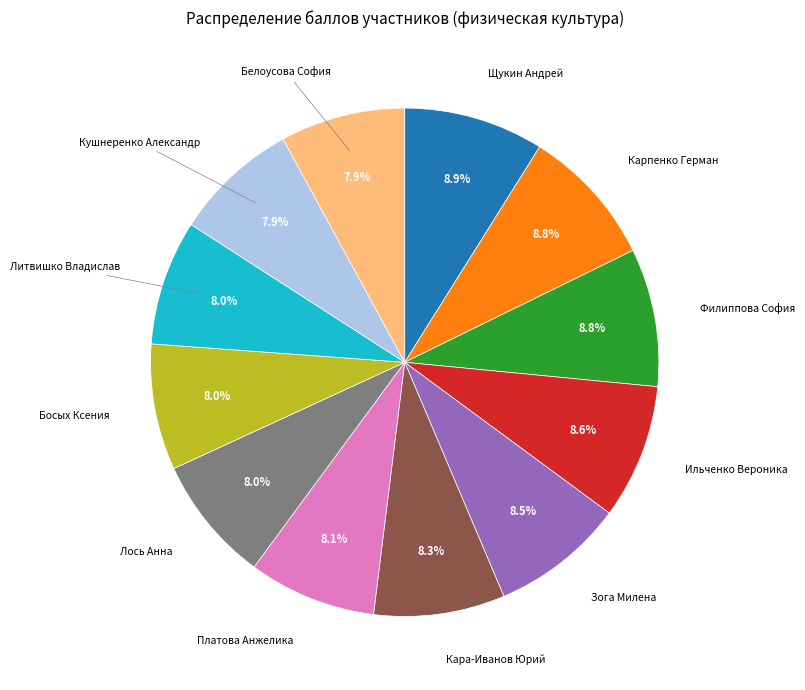

Does any single category account for the majority?

No